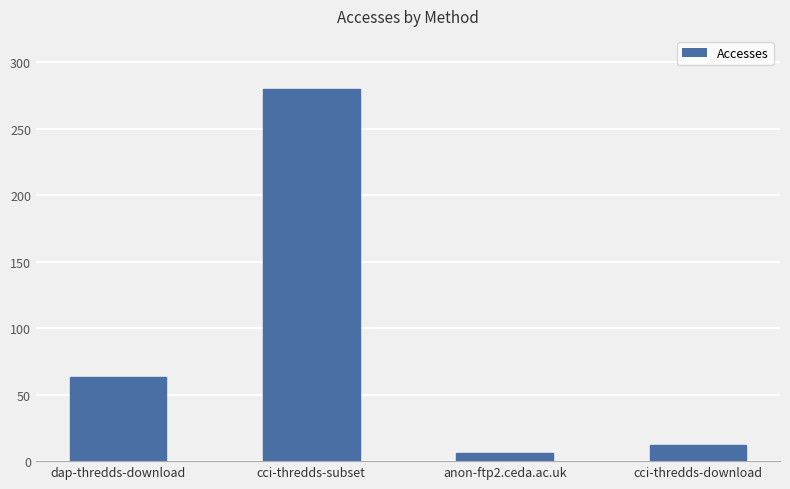

Reading left to right, extract all data points from this chart.

63	280	6	12